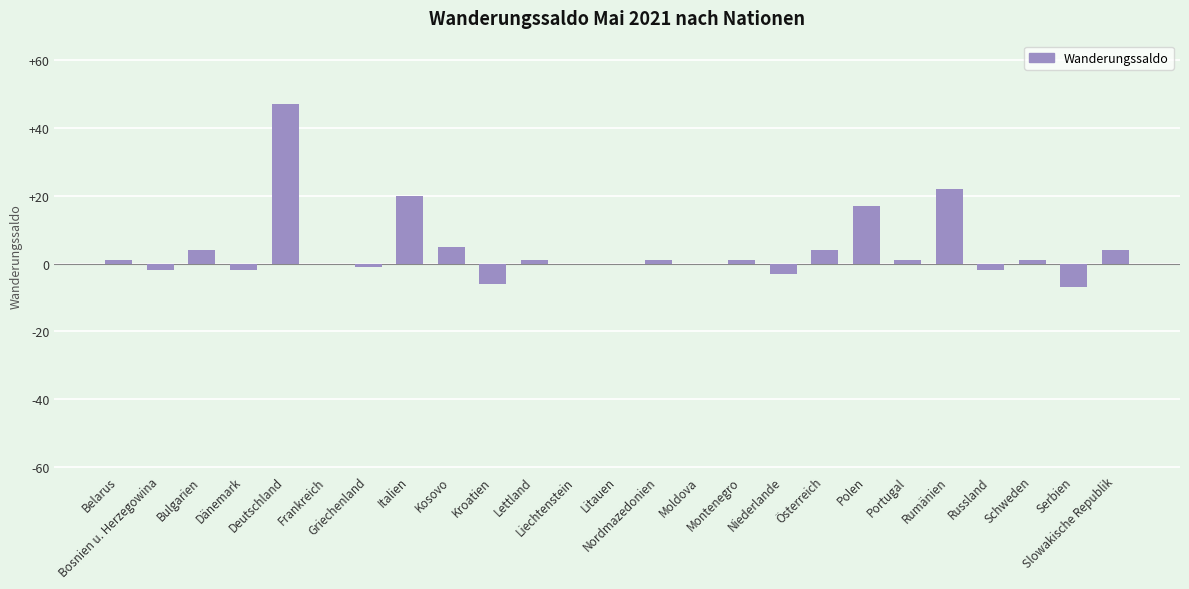

How many data points does each series have?

25